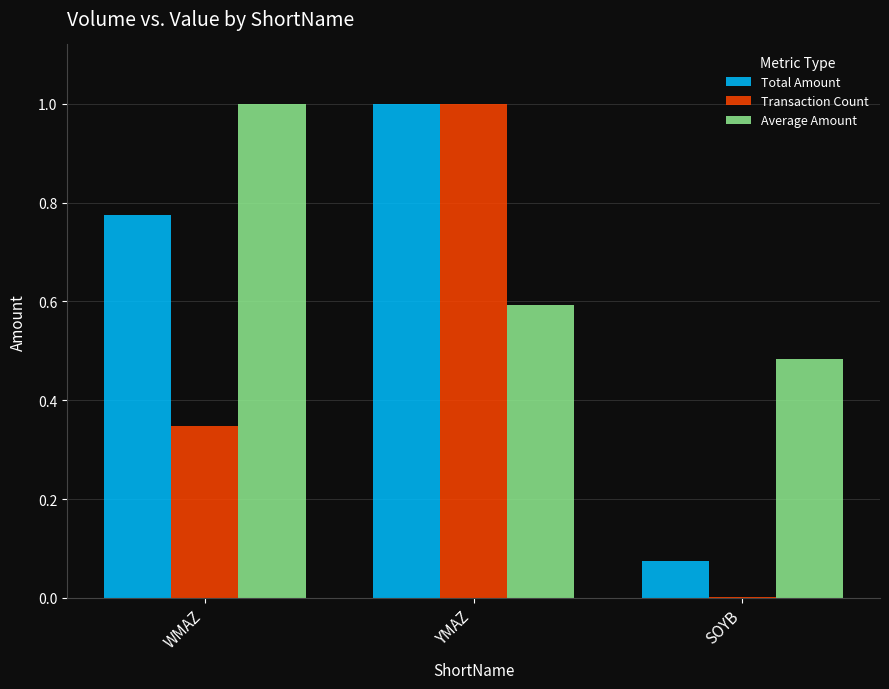

At which label is Average Amount closest to 0?

SOYB